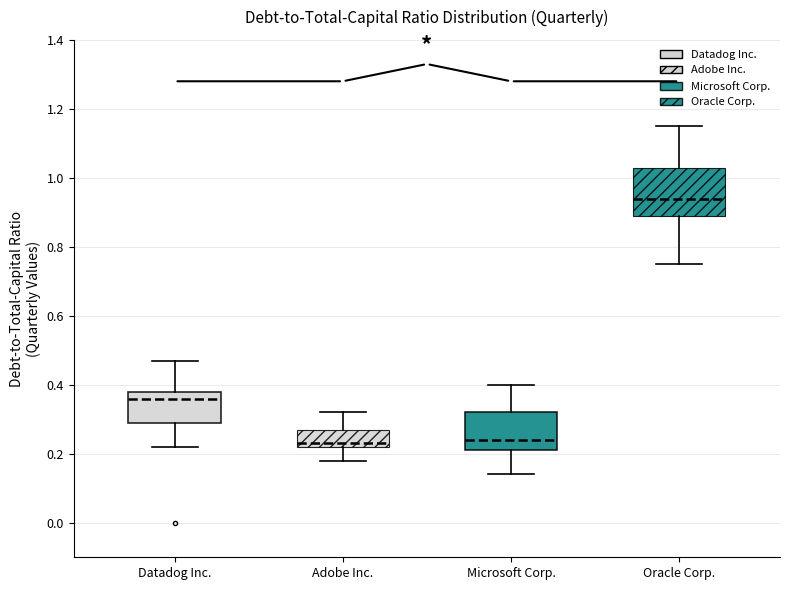

Which box's median line is the highest?

Oracle Corp.